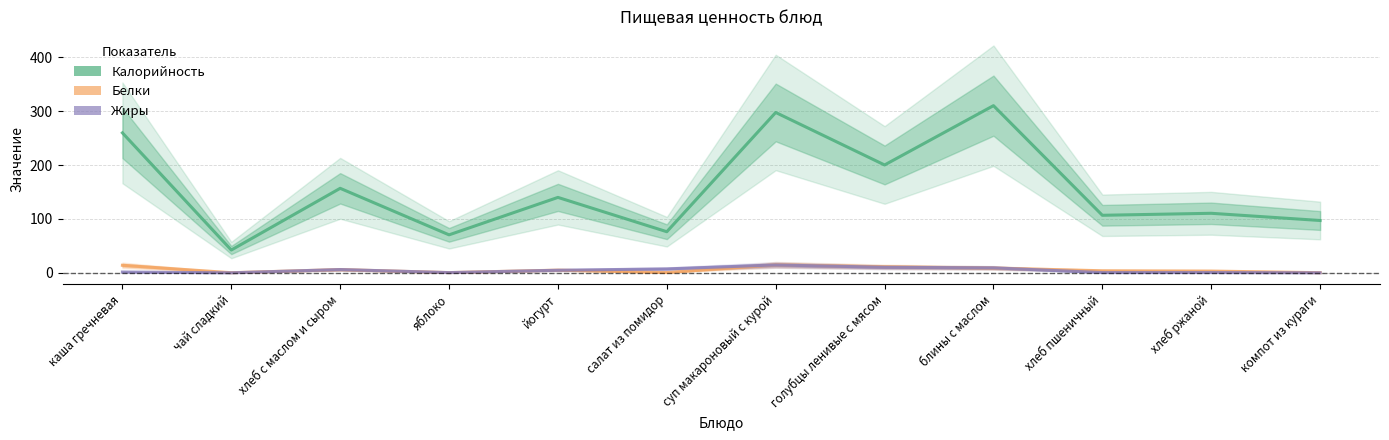

What is the total value across all series at салат из помидор?

84.1